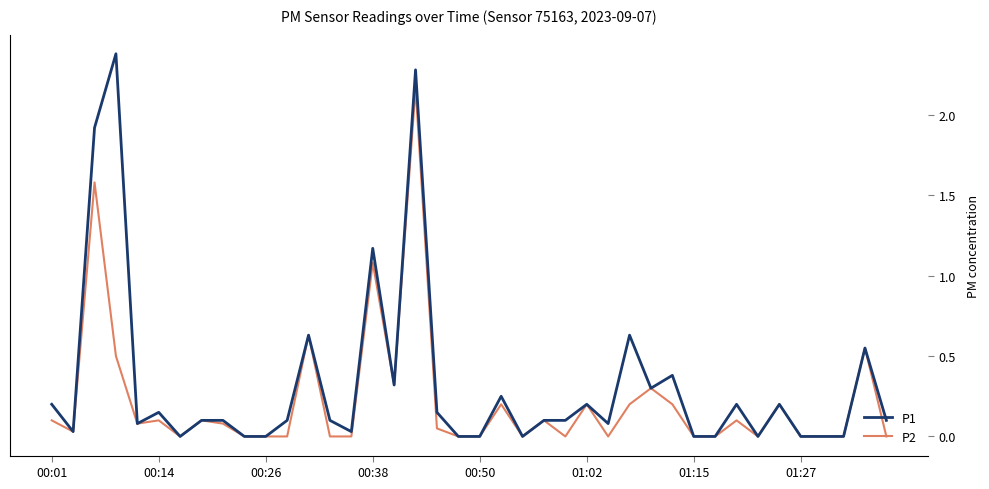

True or false: P1 has more than 1 points higher than both neighbors.

True